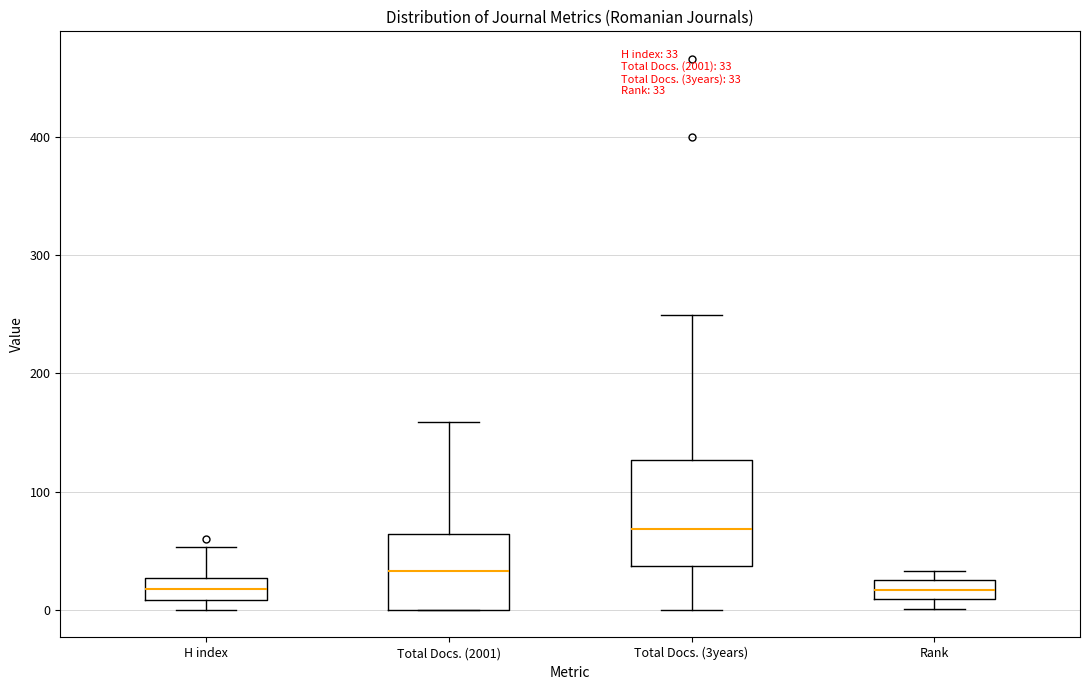

Which box's median line is the highest?

Total Docs. (3years)